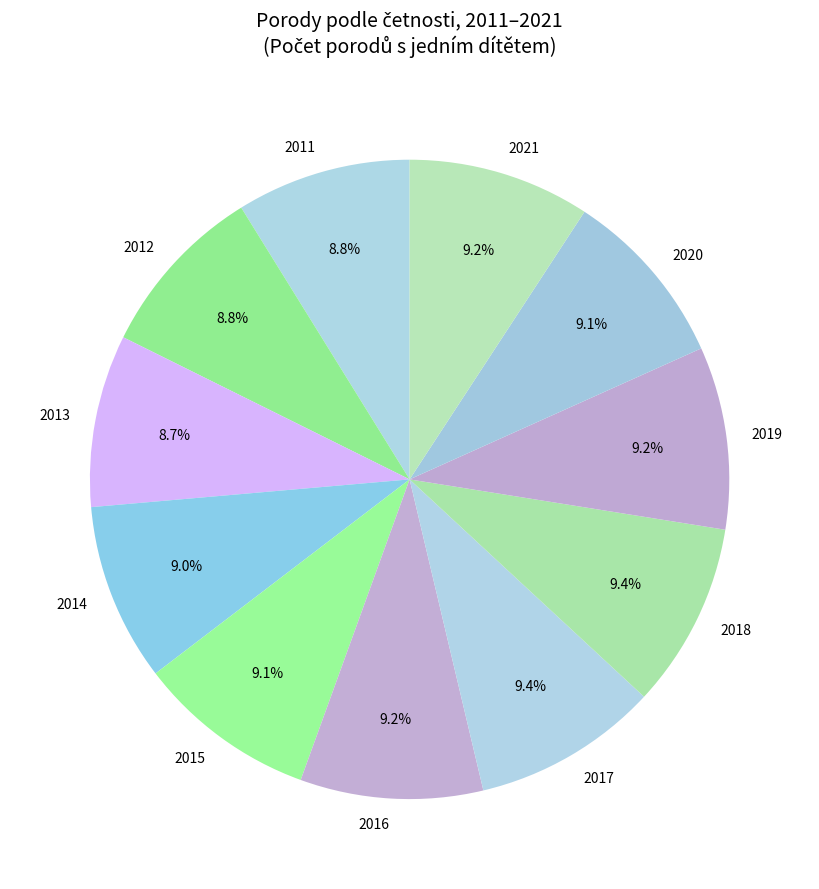

Count the number of slices in the pie.

11